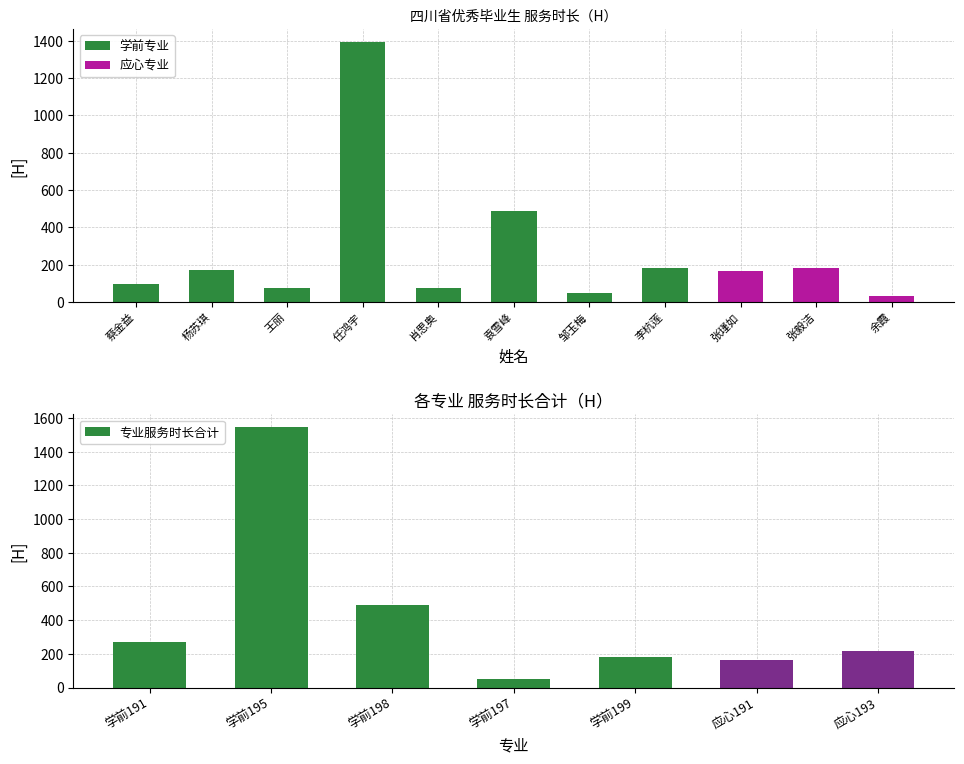

What position from the left is 学前199?

5